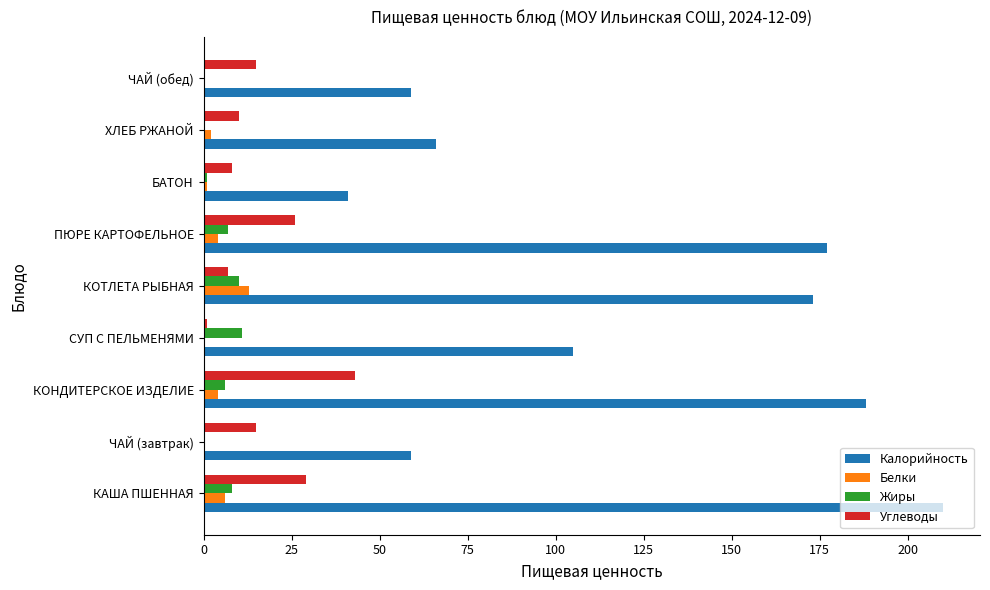

Which category has the highest value in the Углеводы series?

КОНДИТЕРСКОЕ ИЗДЕЛИЕ